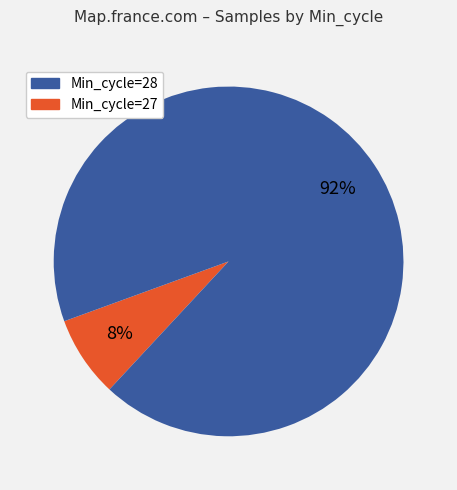

To the nearest percent, what is the average slice percentage?

50%